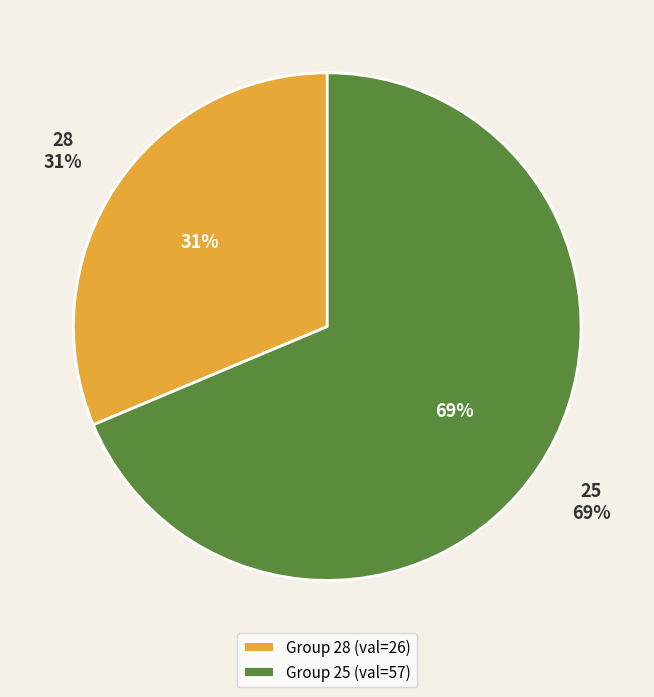

Rank the categories by value from lowest to highest.

28, 25